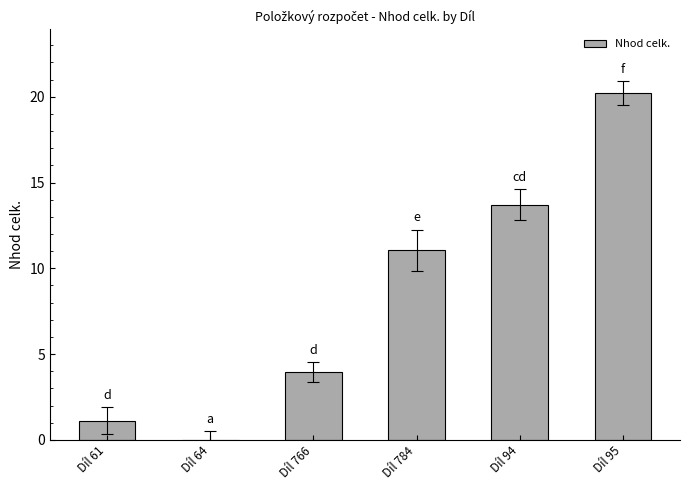

What is the maximum value shown in the chart?

20.2